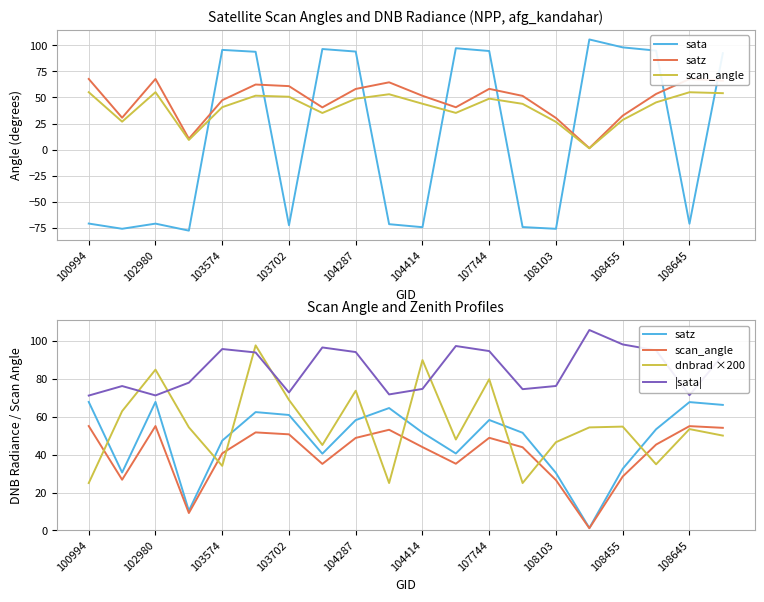

Does the chart have visible grid lines?

Yes